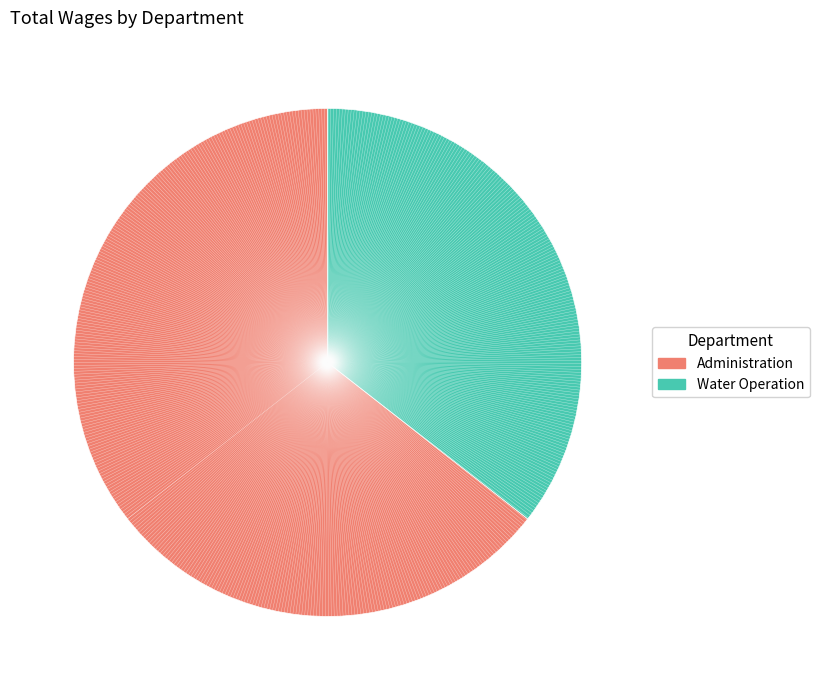

Rank the categories by value from lowest to highest.

Water Operation, Administration